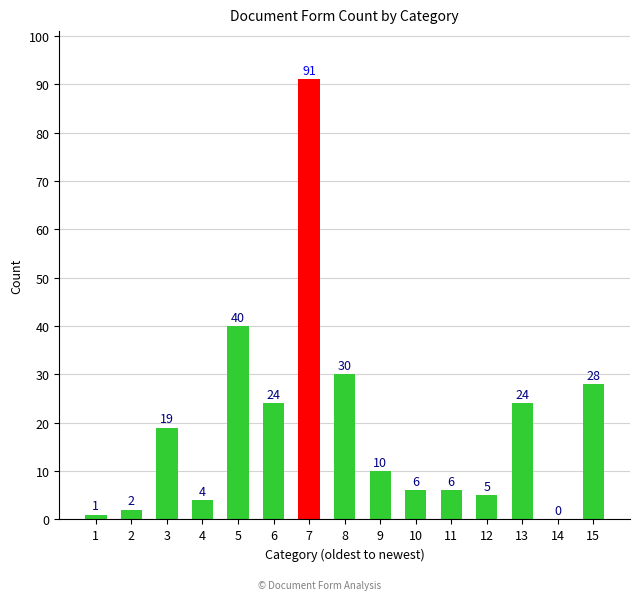

What is the approximate value at 15, to the nearest 10?

30